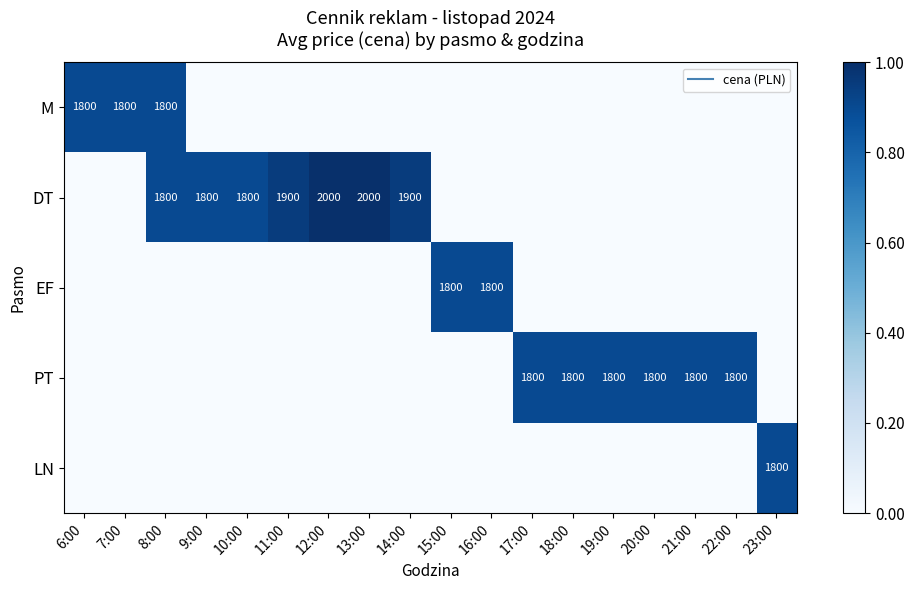

How many distinct data groups are displayed?

5